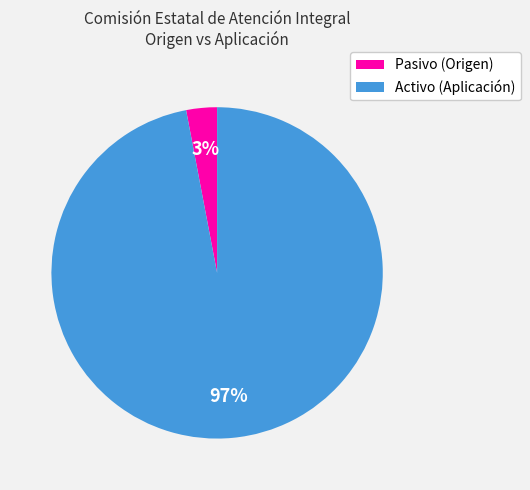

What percentage is the Activo (Aplicación) slice, to the nearest percent?

97%